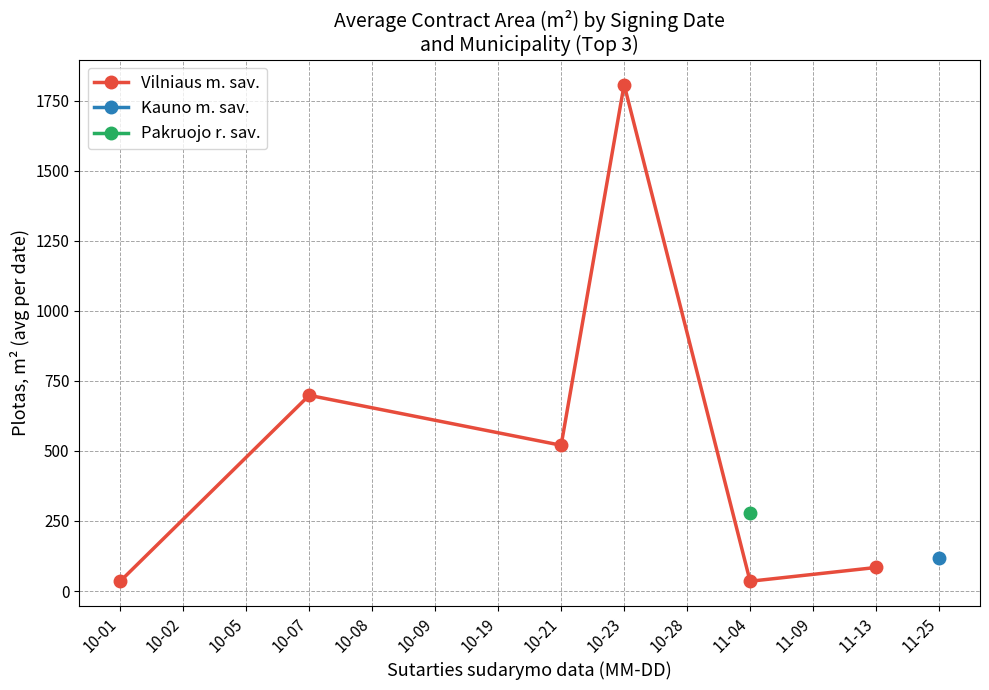

At which label is Vilniaus m. sav. closest to 921?

10-07